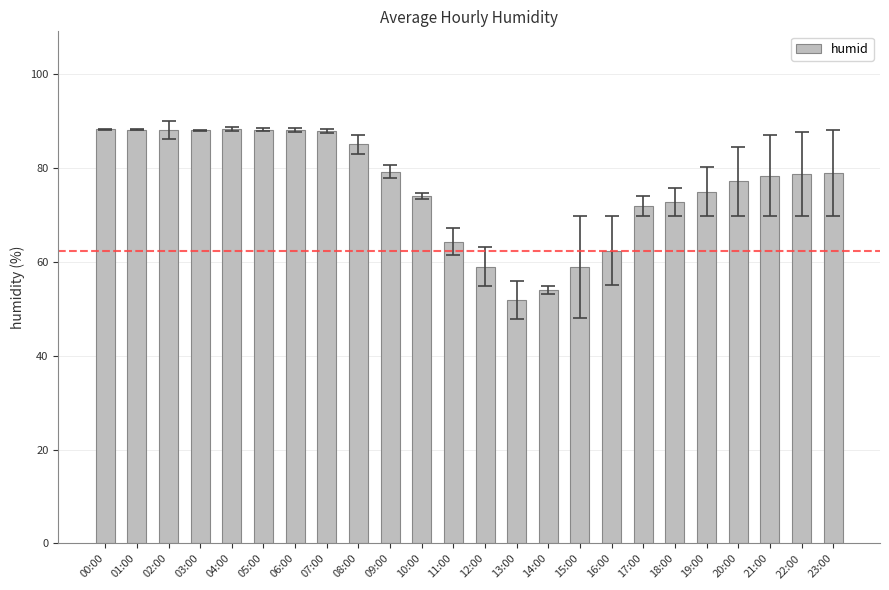

What position from the left is 15:00?

16